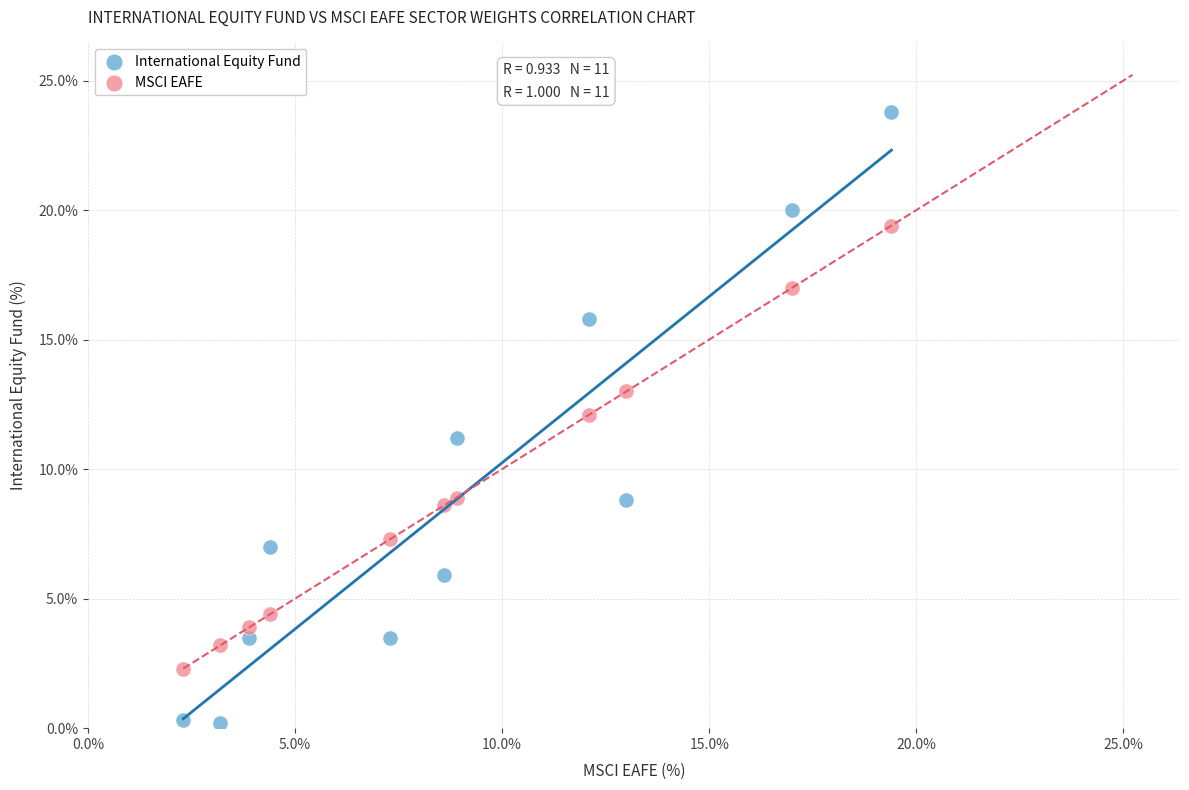

What are all the series names shown in the legend?

International Equity Fund, MSCI EAFE